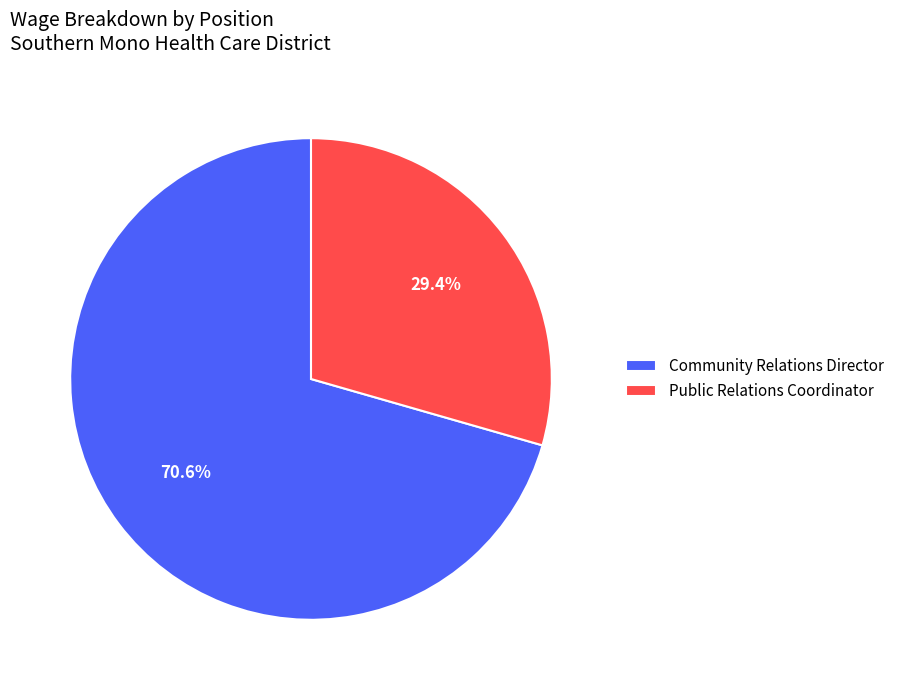

Count the number of slices in the pie.

2